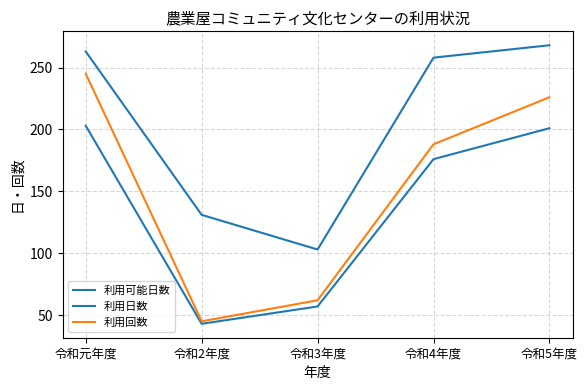

What is the average value of the 利用日数 series?

136